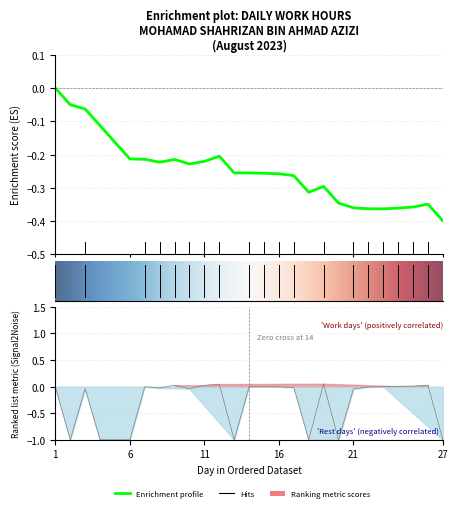

Where is the data nearest to the value 0?

14